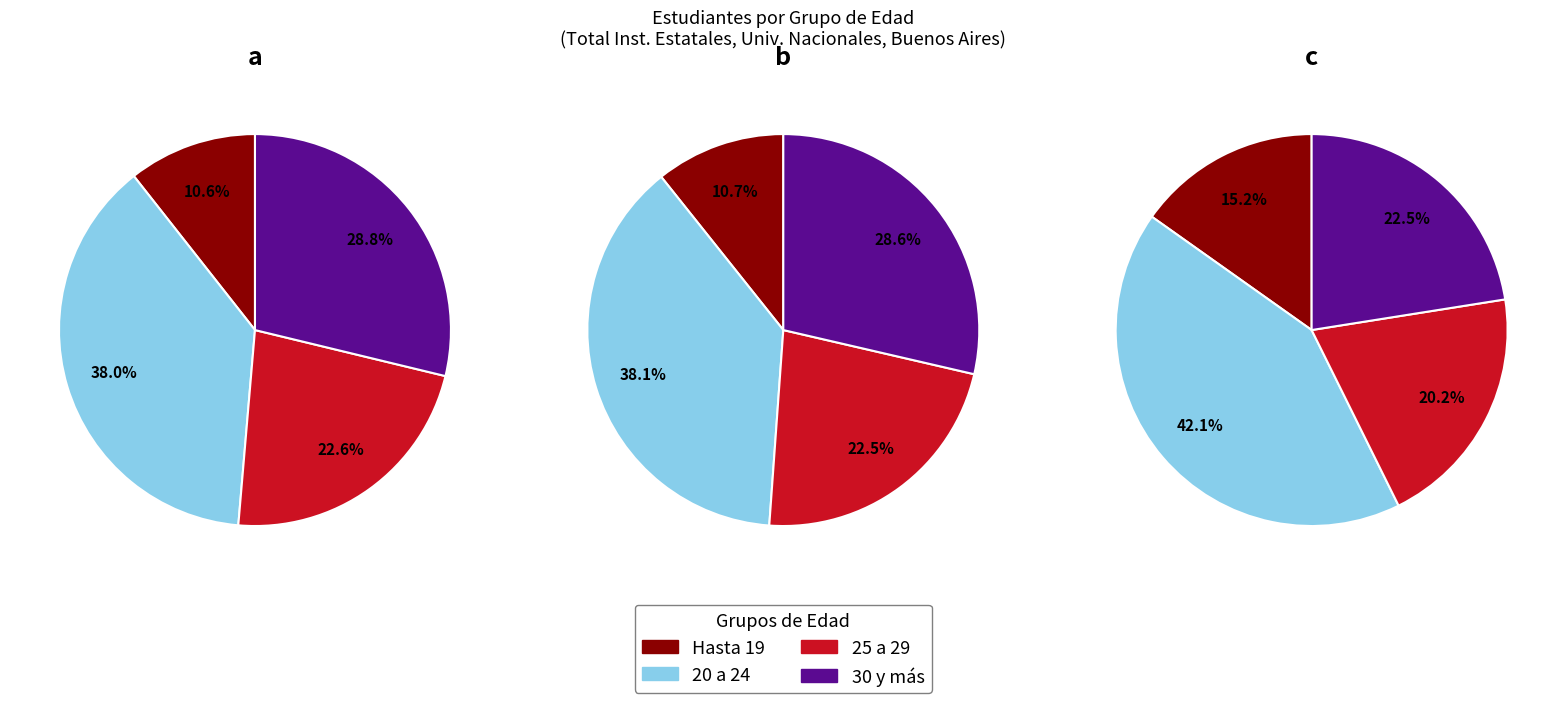

Rank the series by their maximum value, from lowest to highest.

Hasta 19, 25 a 29, 30 y mas, 20 a 24